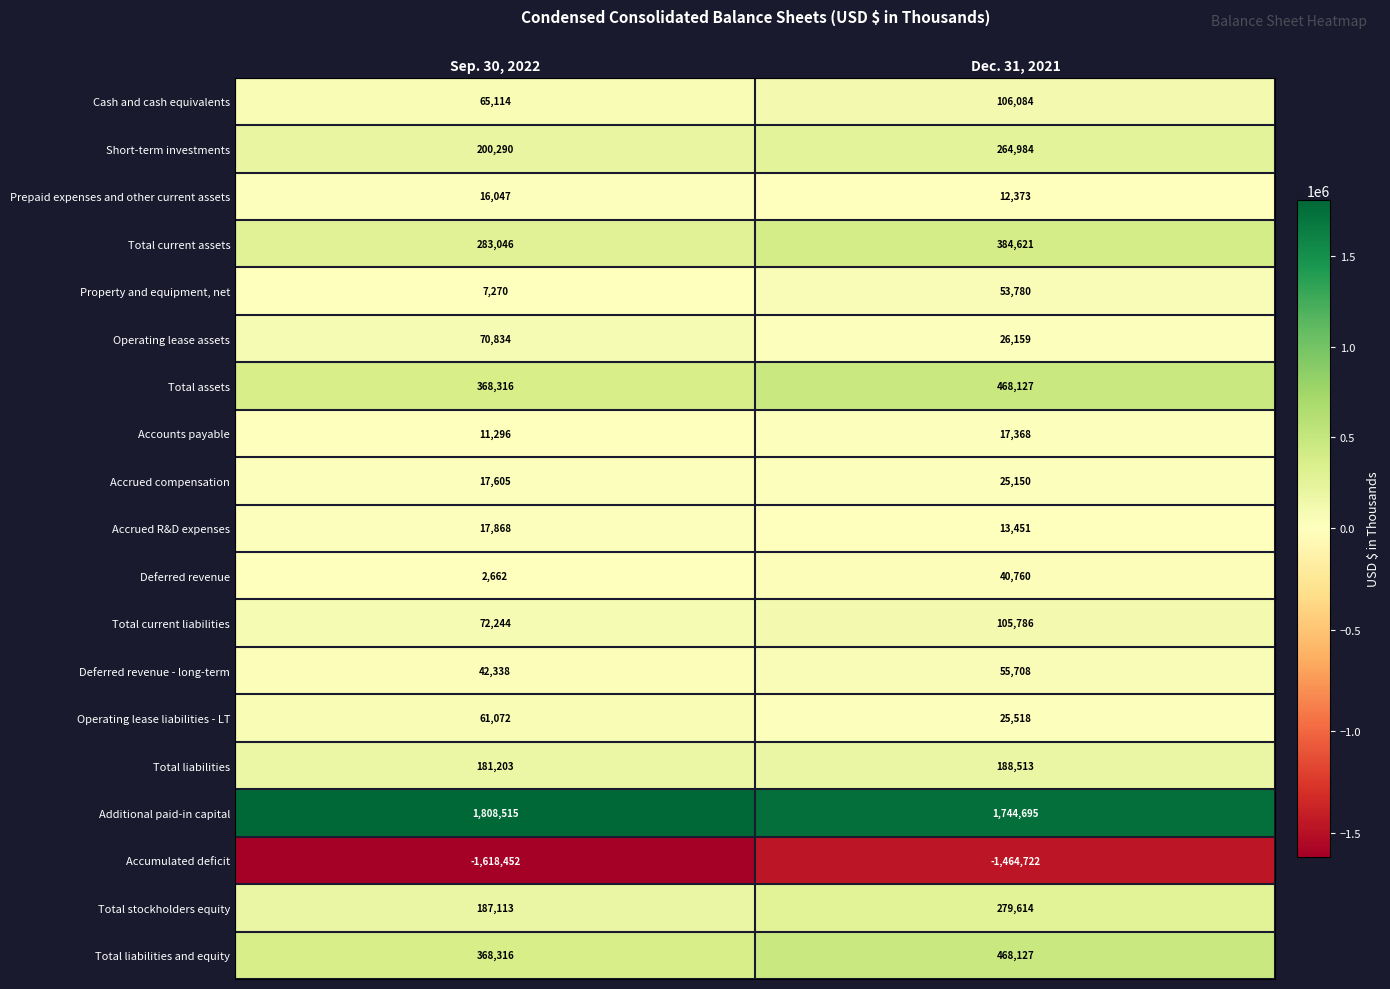

Which category has the highest value across all series?

Sep. 30, 2022